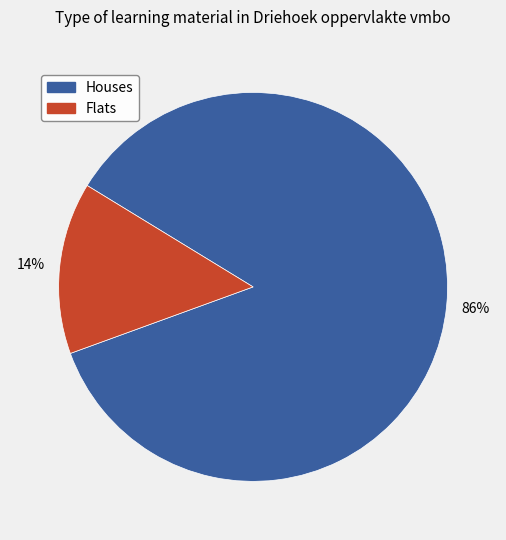

To the nearest percent, what is the average slice percentage?

50%